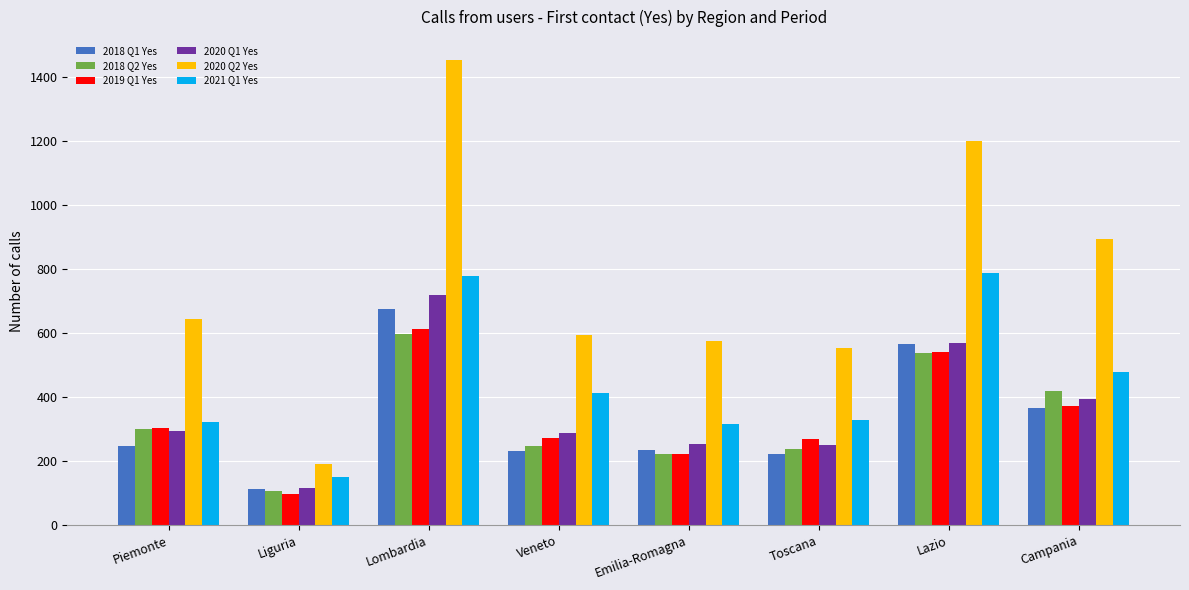

Between Toscana and Campania, which series saw the biggest shift?

2020 Q2 Yes